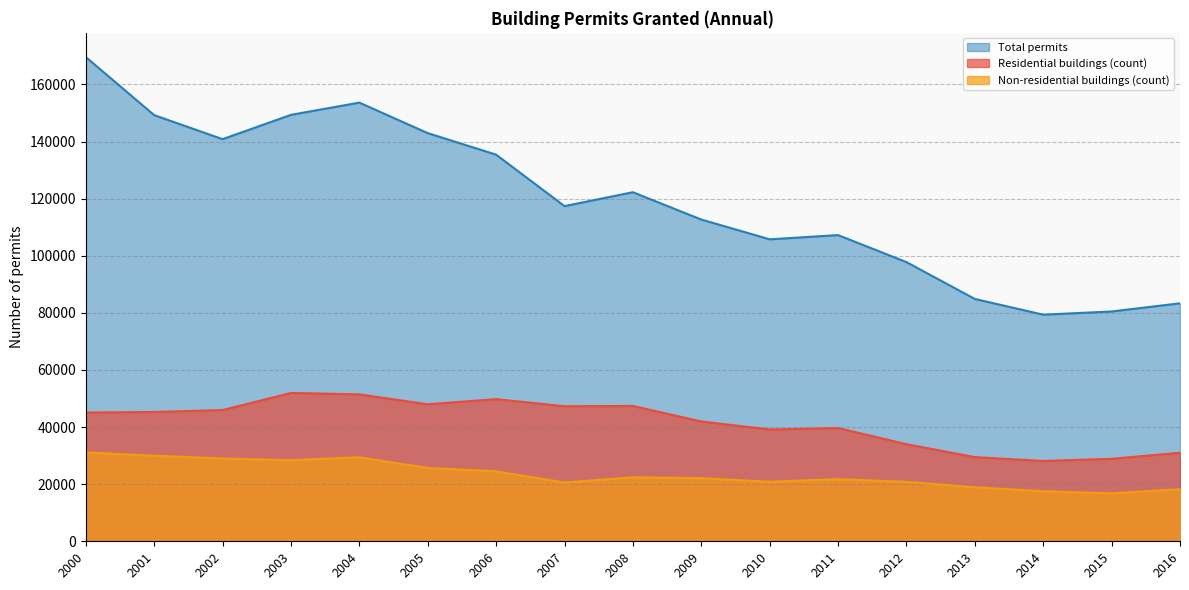

Is it true that Total permits equals 169418 at 2007?

False